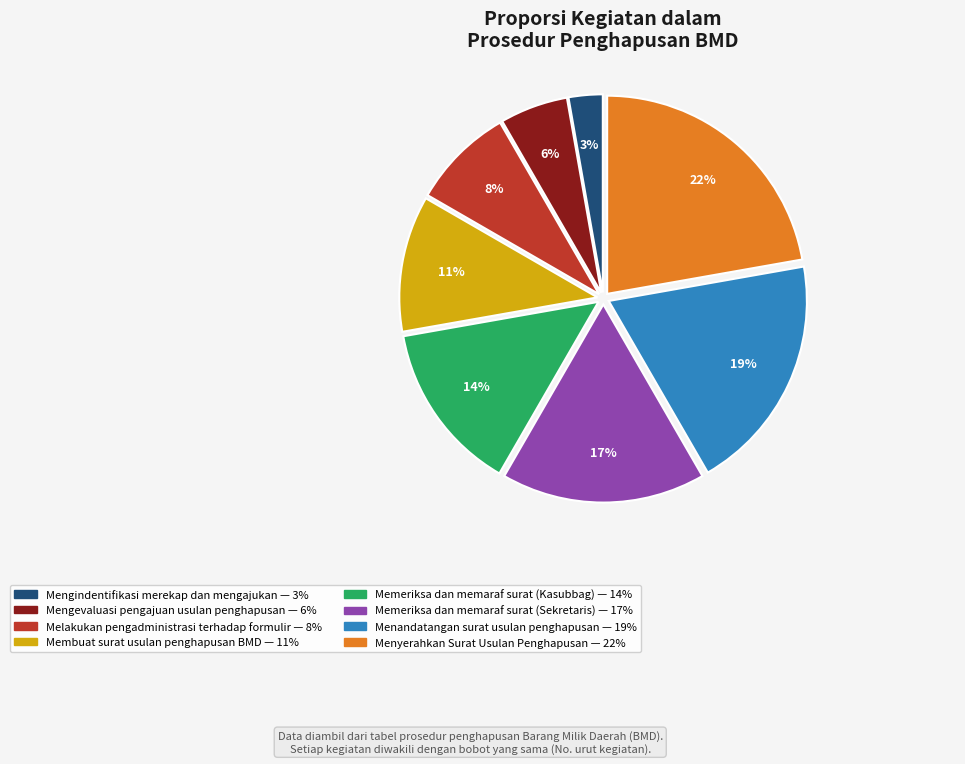

Which slice is the largest?

Menyerahkan Surat Usulan Penghapusan